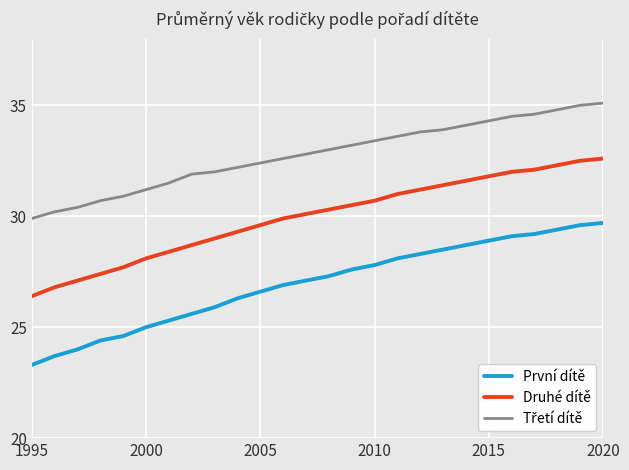

True or false: Druhé dítě and První dítě cross at least once.

False